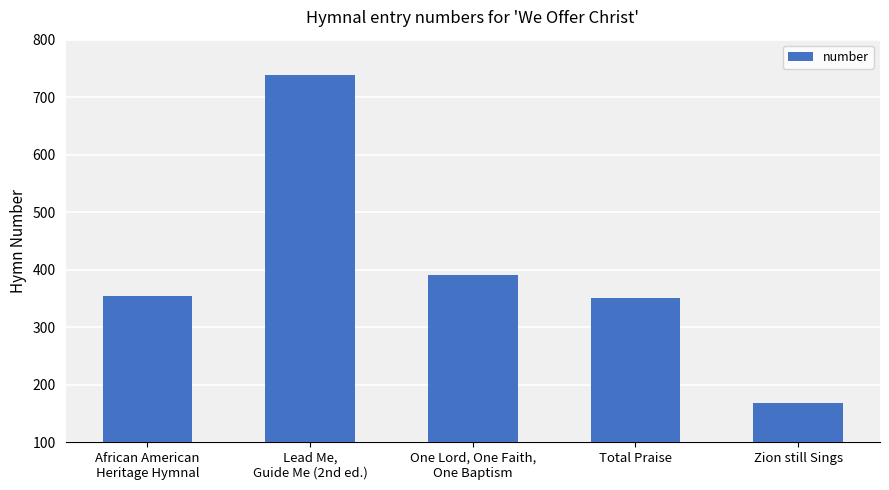

What is the value of the 2nd bar from the left?

739